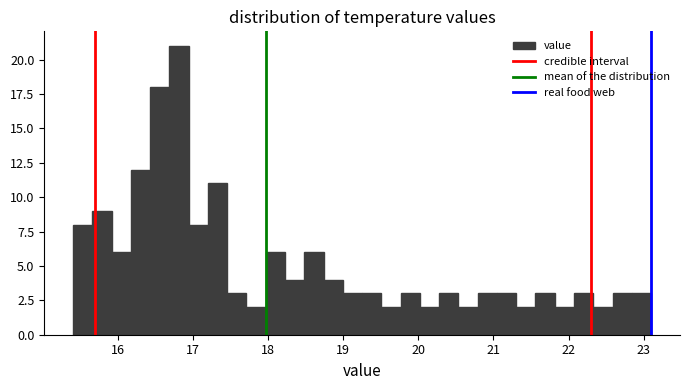

Around what value on the x-axis is the tallest bar? Give the approximate position of its centre, as read against the axis.

16.8